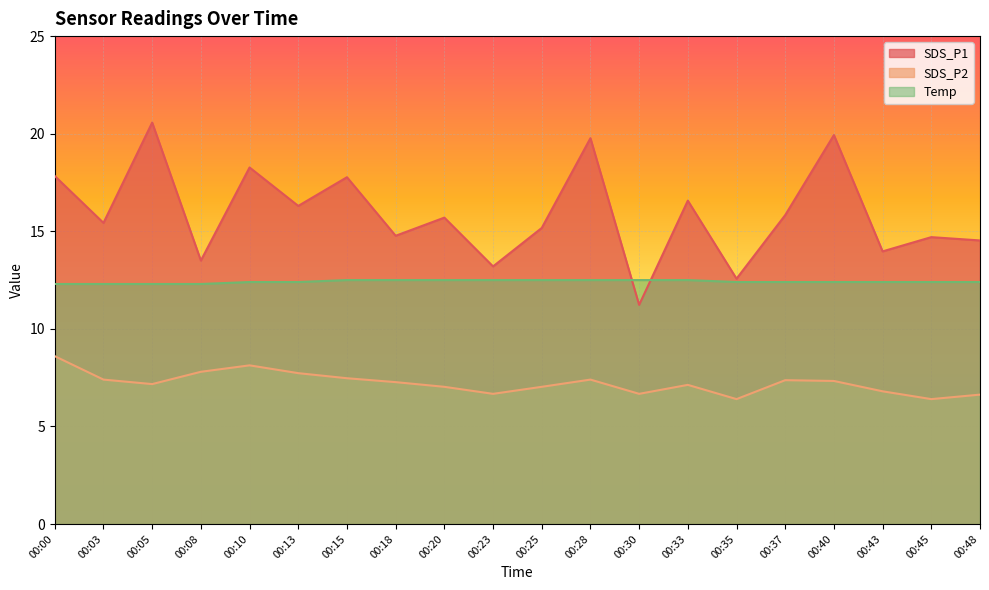

Reading right to left, extract all data points from this chart.

SDS_P1: 00:48=14.5	00:45=14.7	00:43=14.0	00:40=19.9	00:37=15.8	00:35=12.6	00:33=16.6	00:30=11.2	00:28=19.8	00:25=15.2	00:23=13.2	00:20=15.7	00:18=14.8	00:15=17.8	00:13=16.3	00:10=18.3	00:08=13.5	00:05=20.6	00:03=15.4	00:00=17.8
SDS_P2: 00:48=6.6	00:45=6.4	00:43=6.8	00:40=7.3	00:37=7.4	00:35=6.4	00:33=7.1	00:30=6.7	00:28=7.4	00:25=7.0	00:23=6.7	00:20=7.0	00:18=7.3	00:15=7.5	00:13=7.7	00:10=8.1	00:08=7.8	00:05=7.2	00:03=7.4	00:00=8.6
Temp: 00:48=12.4	00:45=12.4	00:43=12.4	00:40=12.4	00:37=12.4	00:35=12.4	00:33=12.5	00:30=12.5	00:28=12.5	00:25=12.5	00:23=12.5	00:20=12.5	00:18=12.5	00:15=12.5	00:13=12.4	00:10=12.4	00:08=12.3	00:05=12.3	00:03=12.3	00:00=12.3